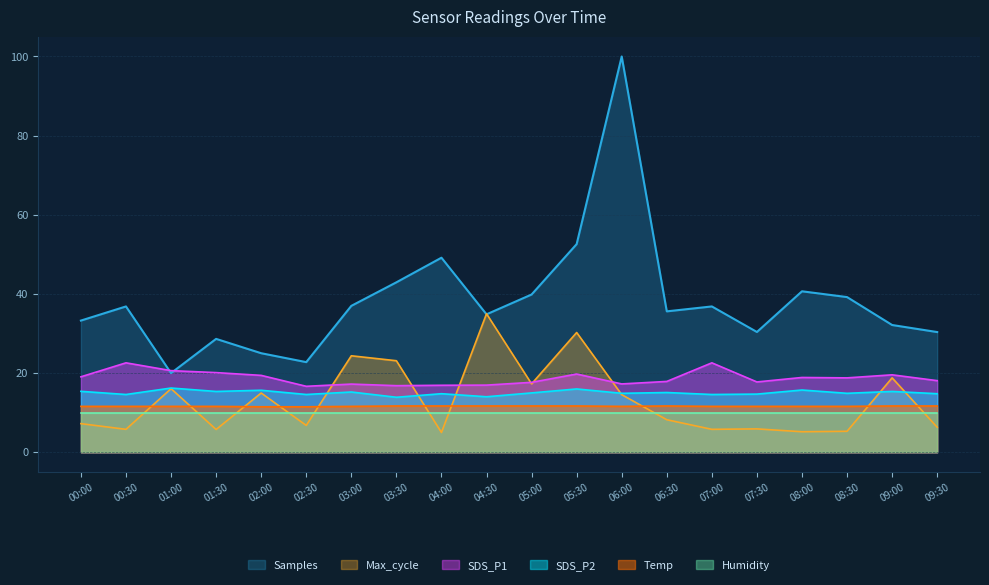

At which category is the sum across all series the highest?

06:00